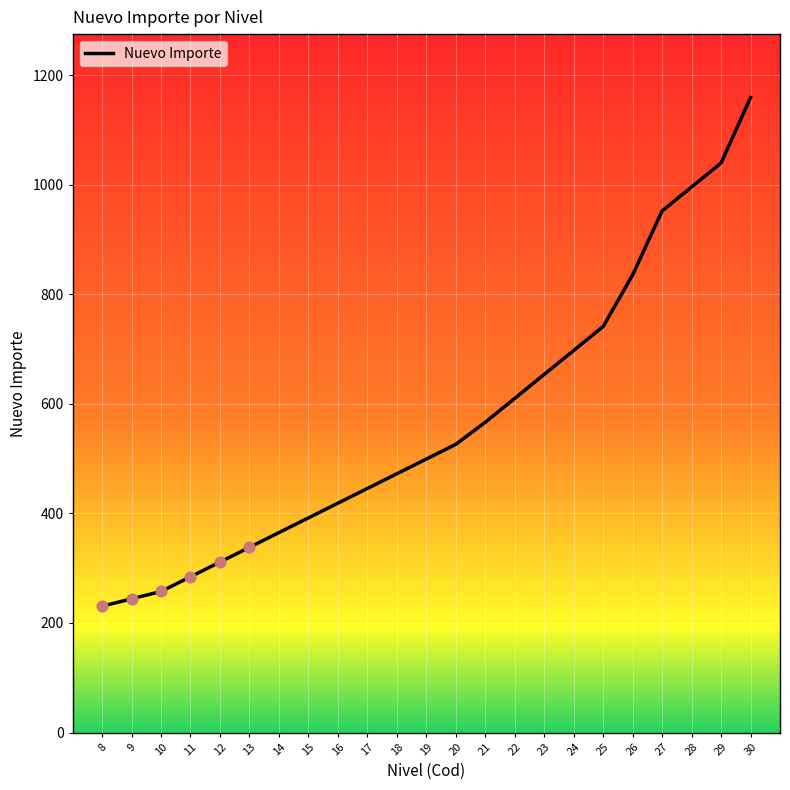

Approximately how many times larger is the value at 9 compared to 17?

0.5